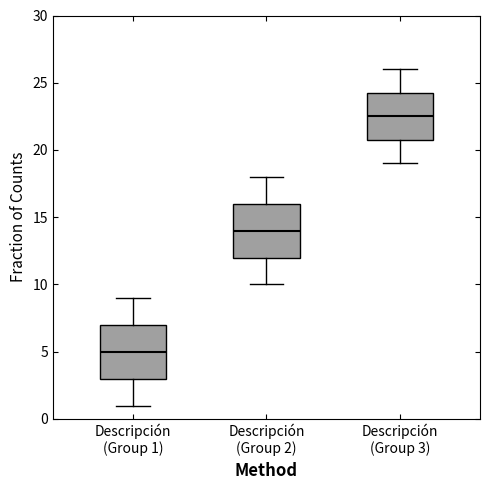

Reading left to right, read every box against the y-axis: the position of its median line, the range the box covers, and the ends of its whiskers. The values are not printed on the chart, so give them approximately, as read against the axis.

Descripción (Group 1): median 5.0, box 3.0 to 7.0, whiskers 1.0 to 9.0
Descripción (Group 2): median 14.0, box 12.0 to 16.0, whiskers 10.0 to 18.0
Descripción (Group 3): median 22.5, box 21.0 to 24.5, whiskers 19.0 to 26.0